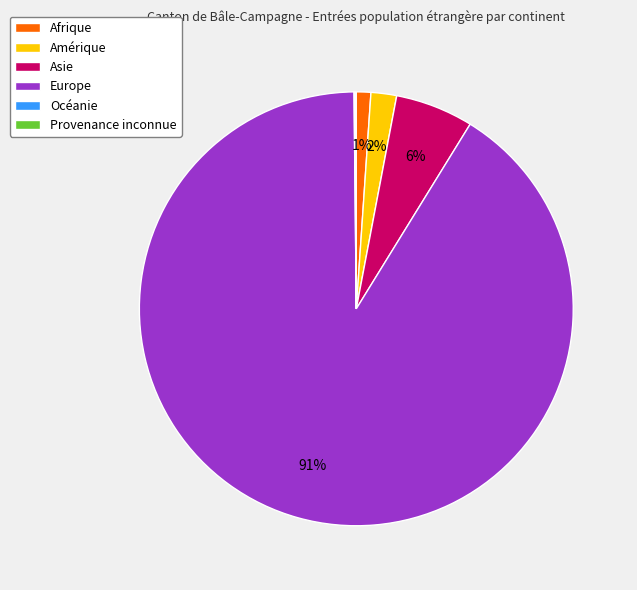

Between Asie and Afrique, which is larger?

Asie